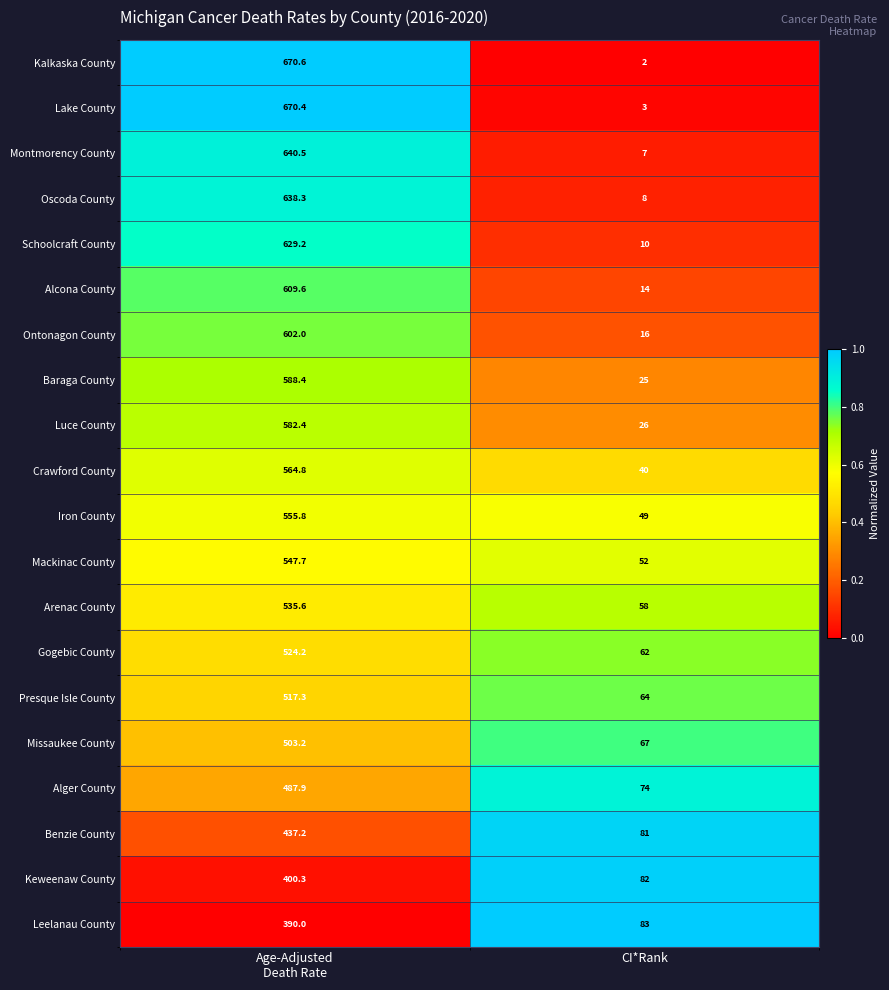

What is the average value of the Schoolcraft County series?

319.6